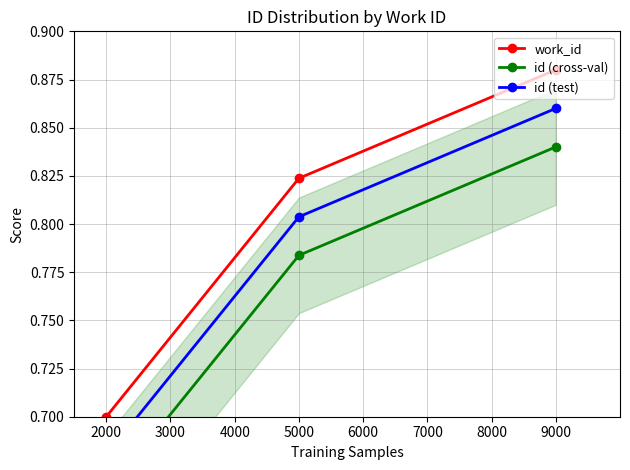

What is the value of the work_id point at the 1st from the left?

0.7